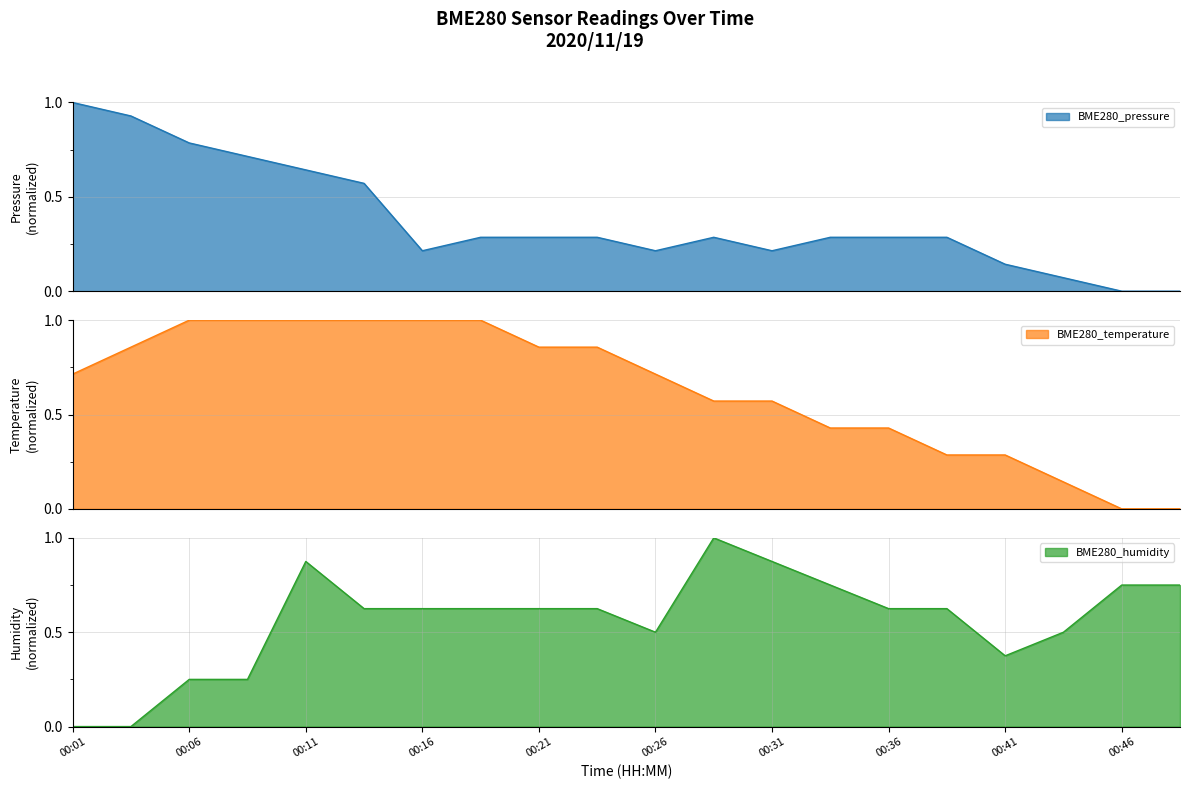

At which label does BME280_humidity reach its peak?

00:29